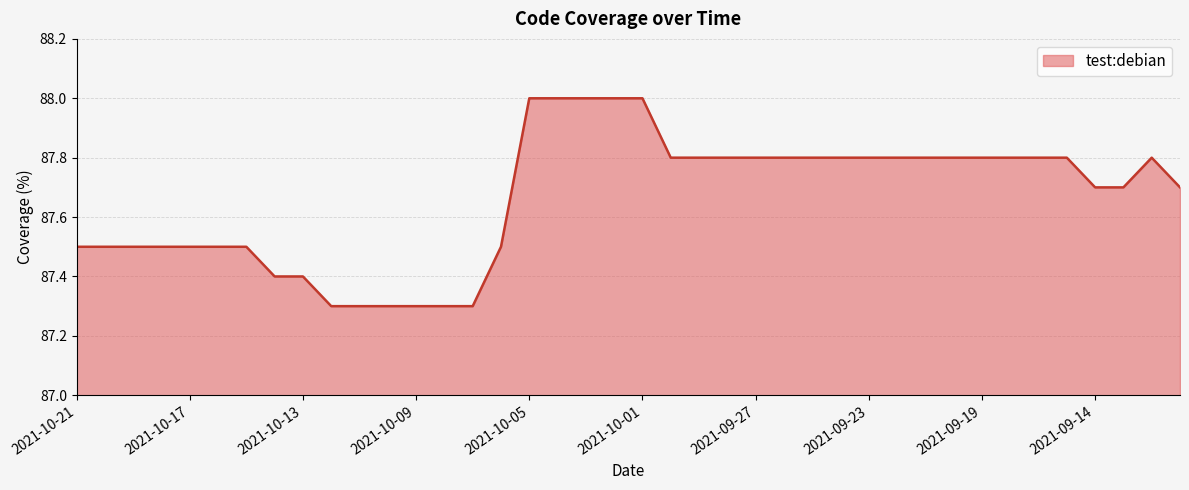

What is the difference between the maximum and minimum values?

0.7